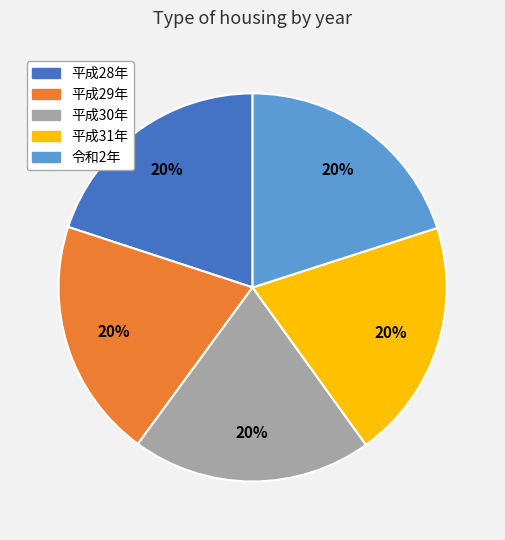

How many segments does this pie chart have?

5